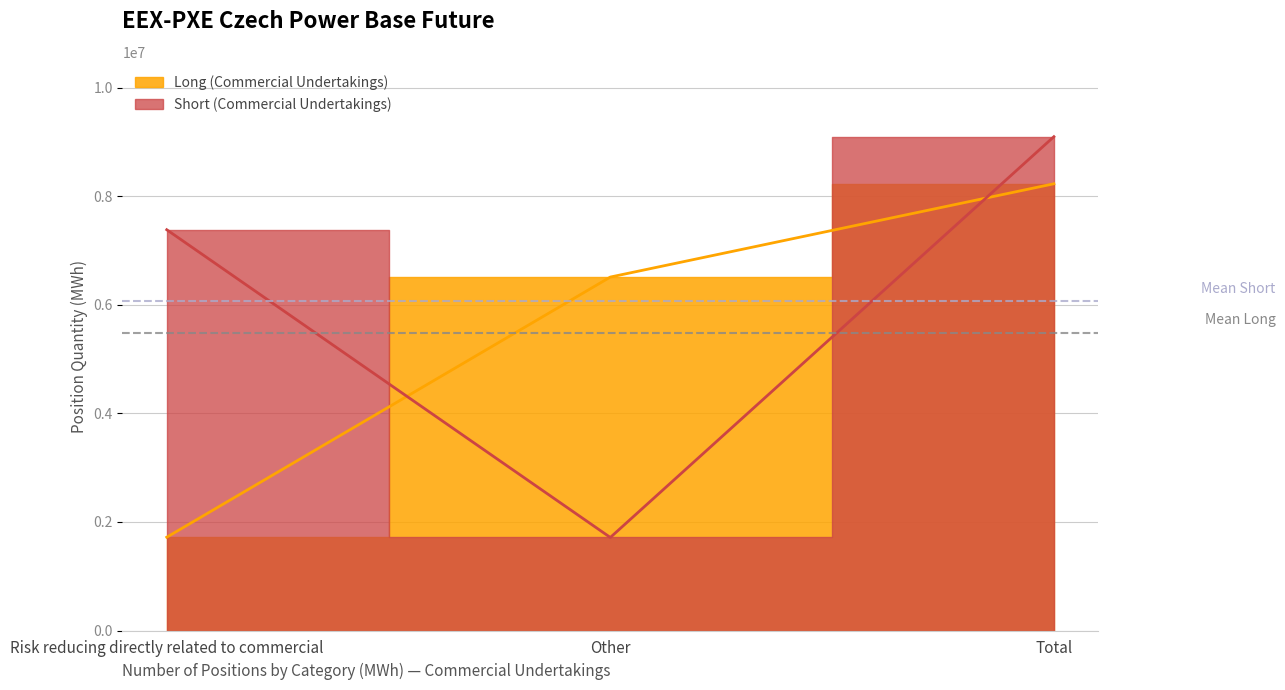

What is the total value across all series at Other?

8225099